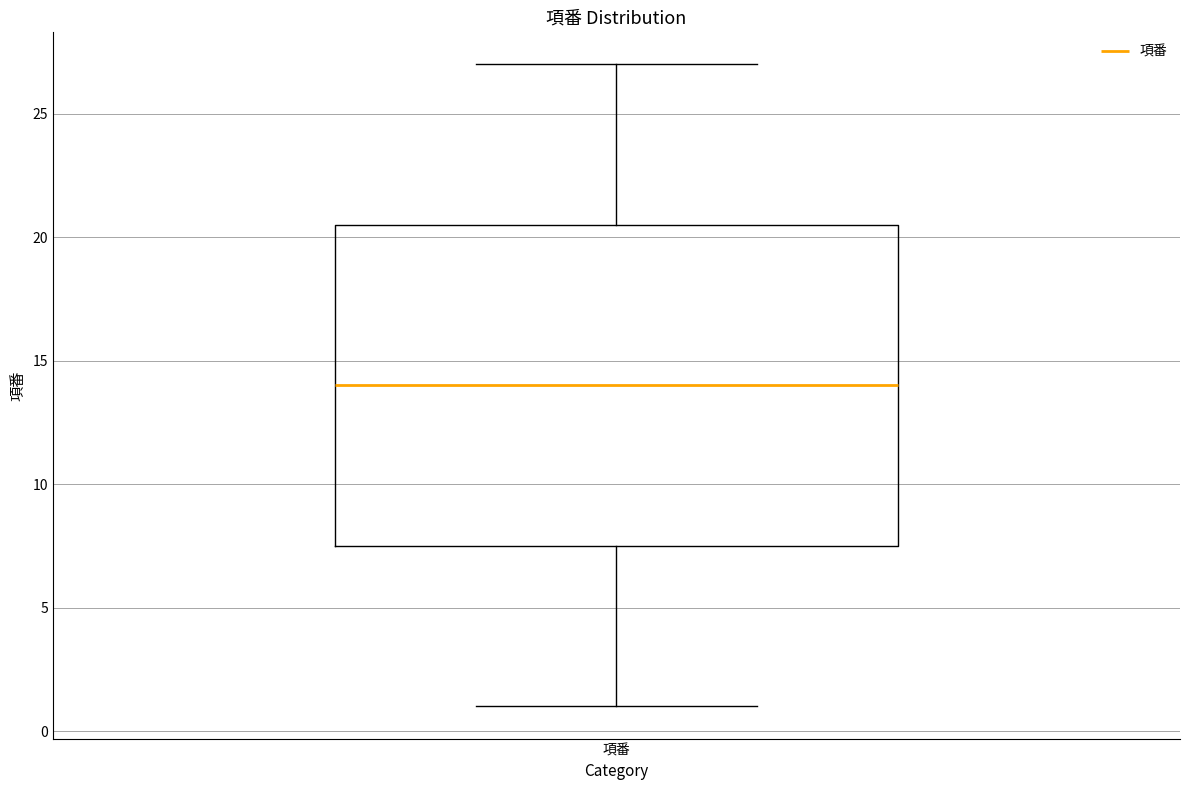

Where does the upper whisker of the box for 項番 end on the y-axis? The values are not printed on the chart, so give them approximately, as read against the axis.

27.0